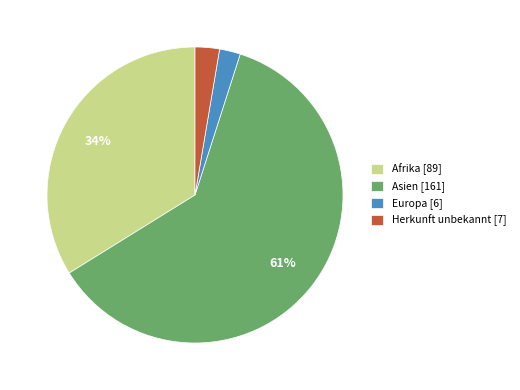

The Afrika [89] slice represents 45% of the pie. True or false?

False